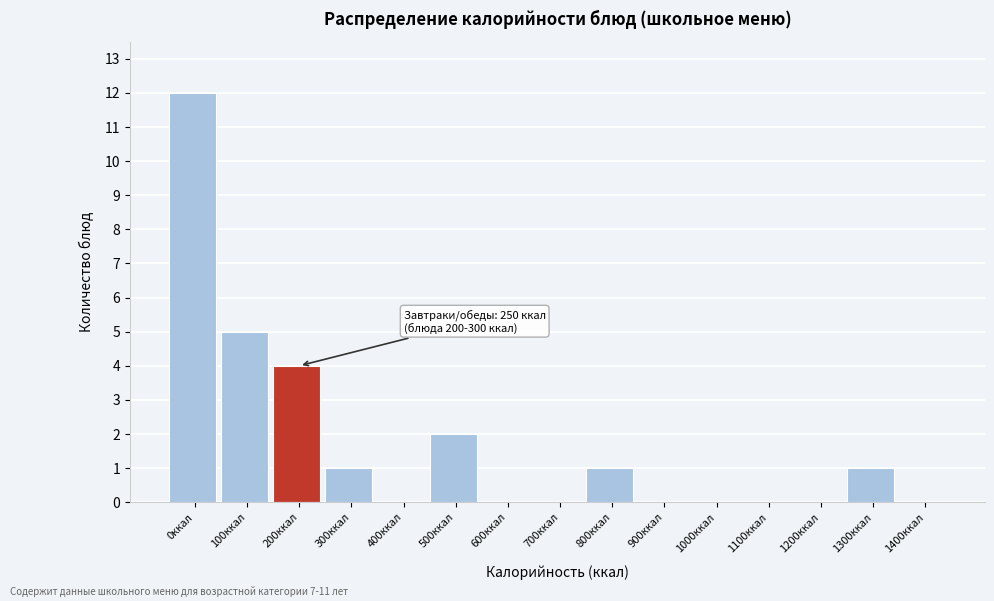

Reading left to right, transcribe all the data shown in this chart.

0ккал=12	100ккал=5	200ккал=4	300ккал=1	400ккал=0	500ккал=2	600ккал=0	700ккал=0	800ккал=1	900ккал=0	1000ккал=0	1100ккал=0	1200ккал=0	1300ккал=1	1400ккал=0